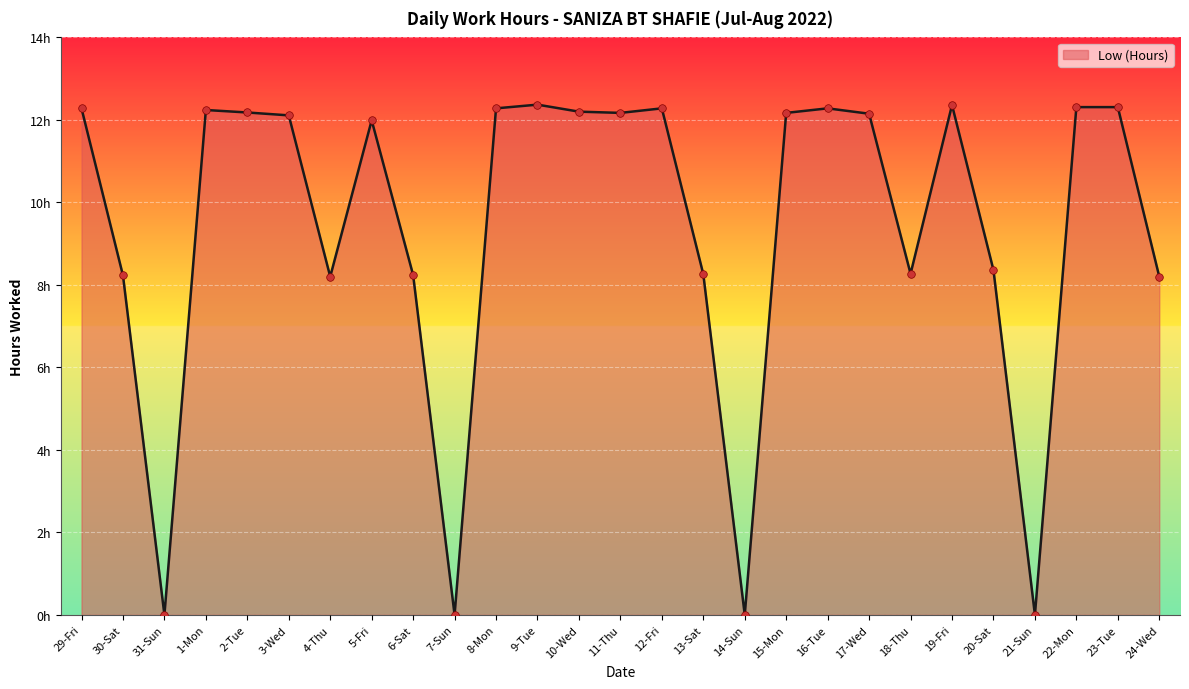

Between 15-Mon and 23-Tue, which is larger?

23-Tue